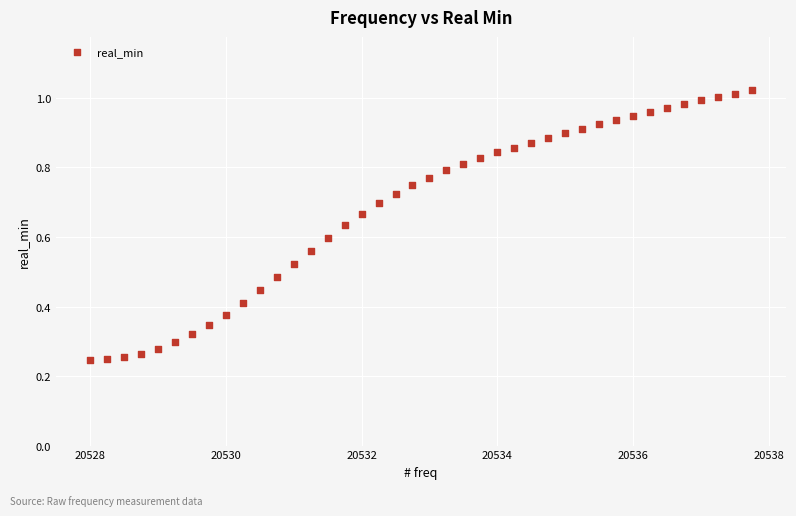

What is the range of X values (max minus min)?

9.8